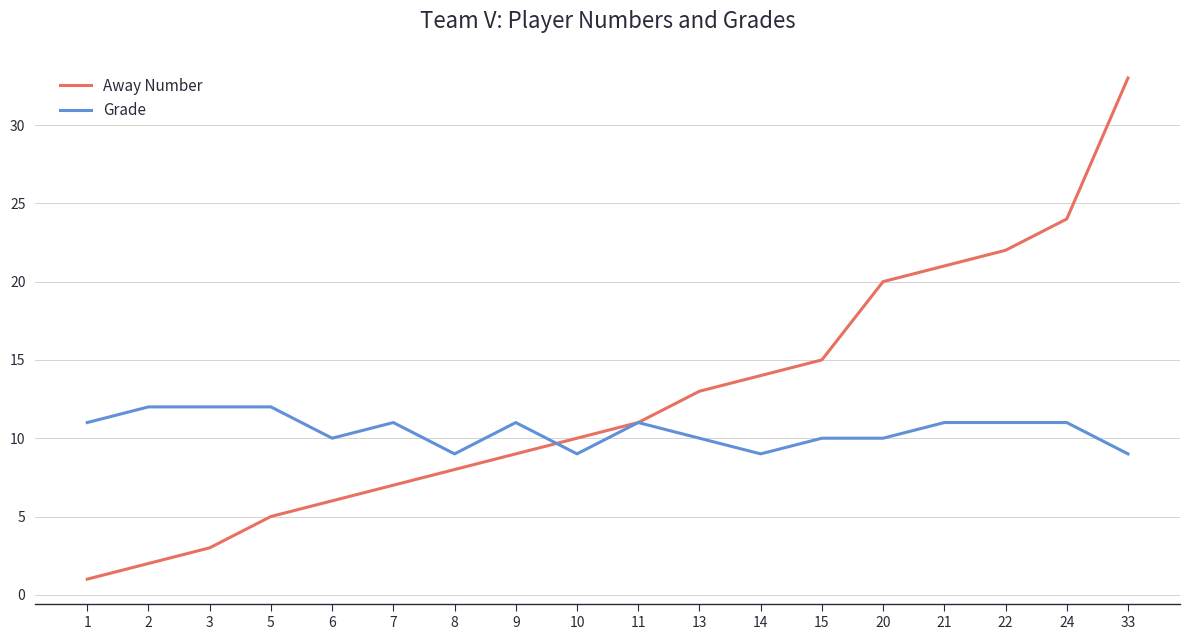

Reading left to right, list all the values displayed in this chart.

Away Number: 1=1	2=2	3=3	5=5	6=6	7=7	8=8	9=9	10=10	11=11	13=13	14=14	15=15	20=20	21=21	22=22	24=24	33=33
Grade: 1=11	2=12	3=12	5=12	6=10	7=11	8=9	9=11	10=9	11=11	13=10	14=9	15=10	20=10	21=11	22=11	24=11	33=9